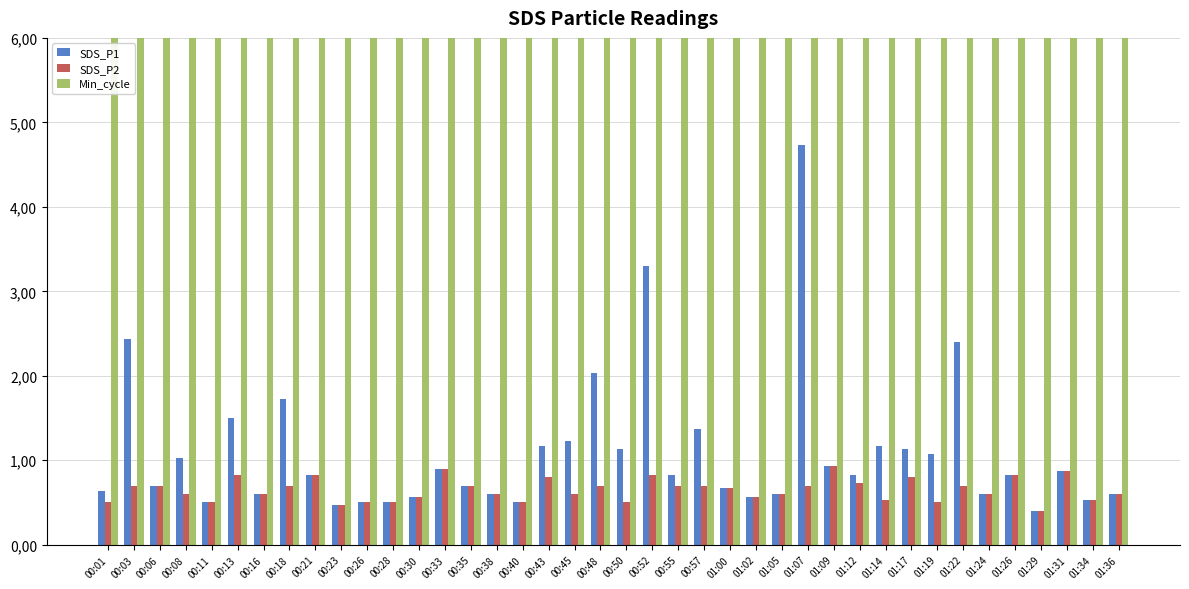

What is the lowest value of the SDS_P1 series?

0.4